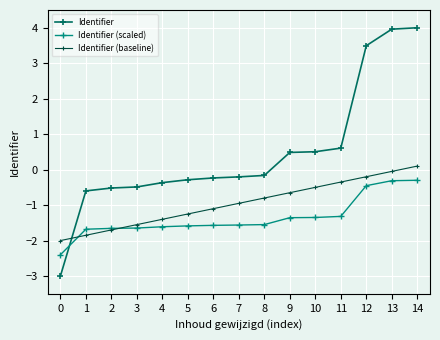

The Identifier (baseline) series shows -2.5 at 3. True or false?

False